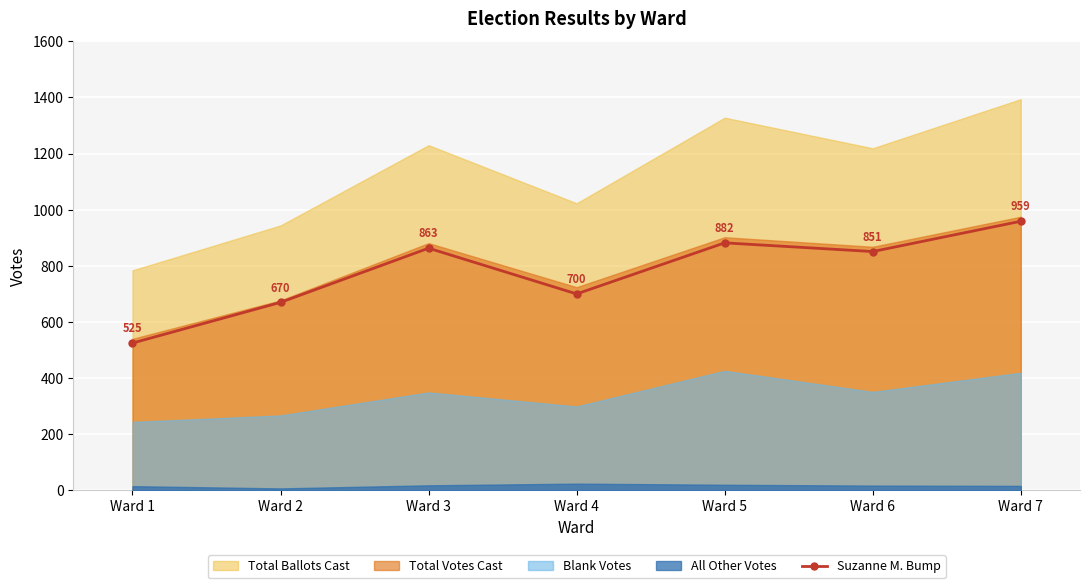

Which has a higher value, Ward 2 or Ward 5?

Ward 5